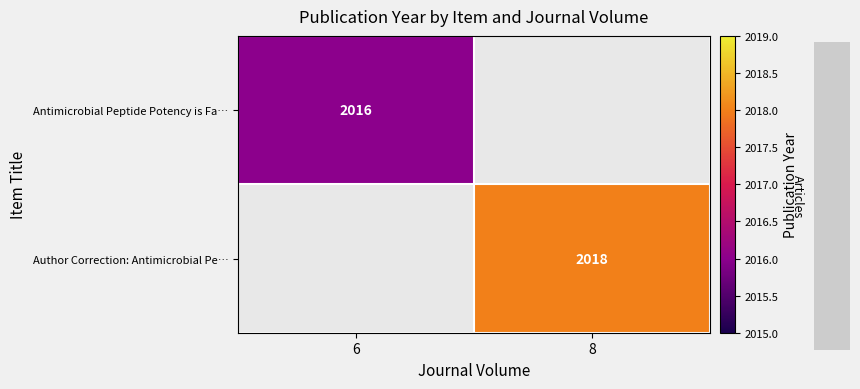

At which category is the sum across all series the highest?

8